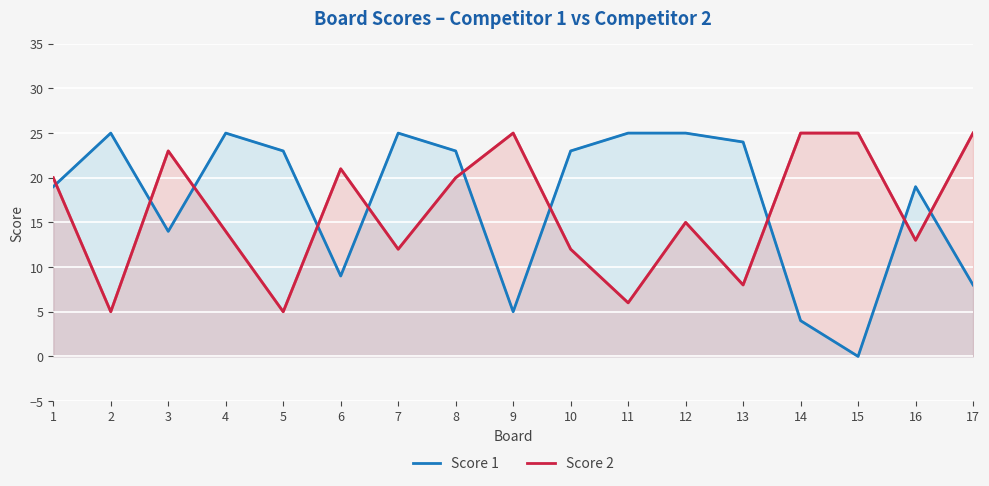

Between 14 and 13, which is larger?

13